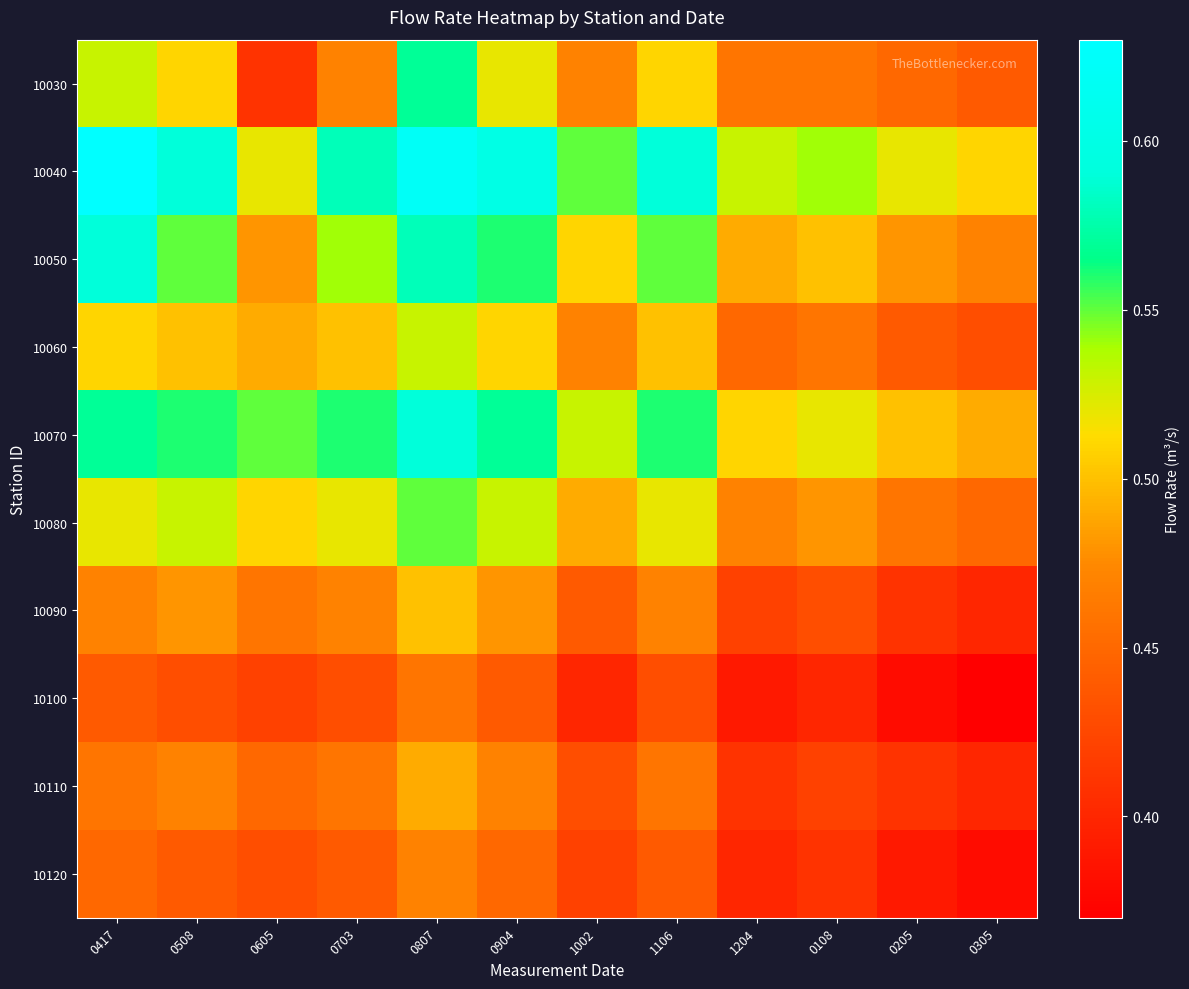

How many categories are shown in the chart?

12